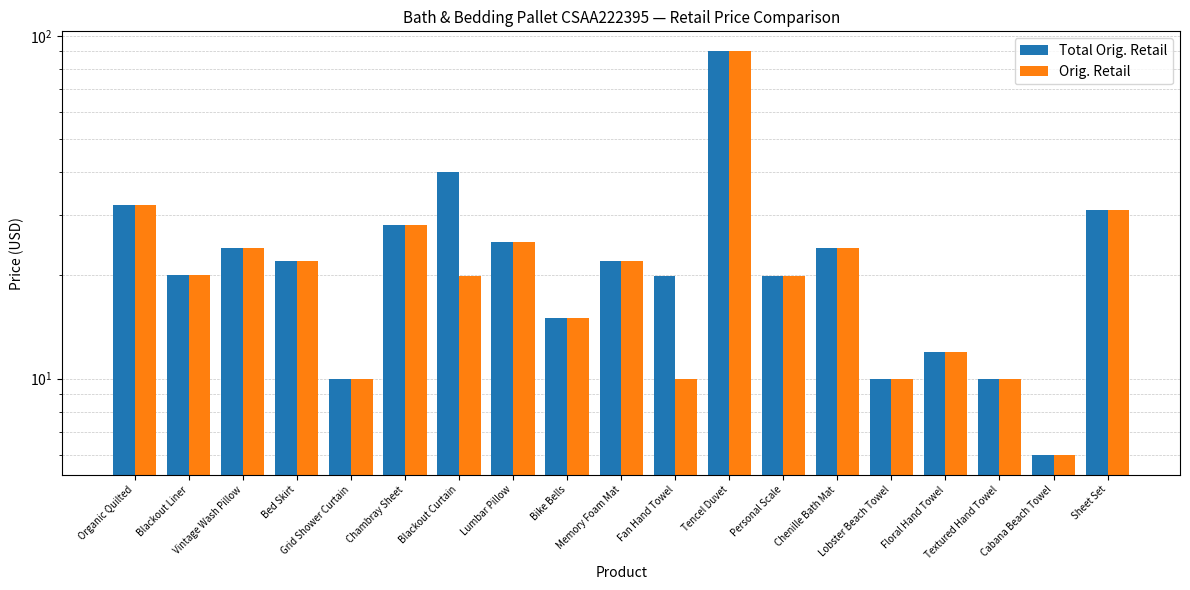

List the labels in order of Orig. Retail value, smallest first.

Cabana Beach Towel, Grid Shower Curtain, Fan Hand Towel, Textured Hand Towel, Lobster Beach Towel, Floral Hand Towel, Bike Bells, Blackout Curtain, Personal Scale, Blackout Liner, Bed Skirt, Memory Foam Mat, Vintage Wash Pillow, Chenille Bath Mat, Lumbar Pillow, Chambray Sheet, Sheet Set, Organic Quilted, Tencel Duvet